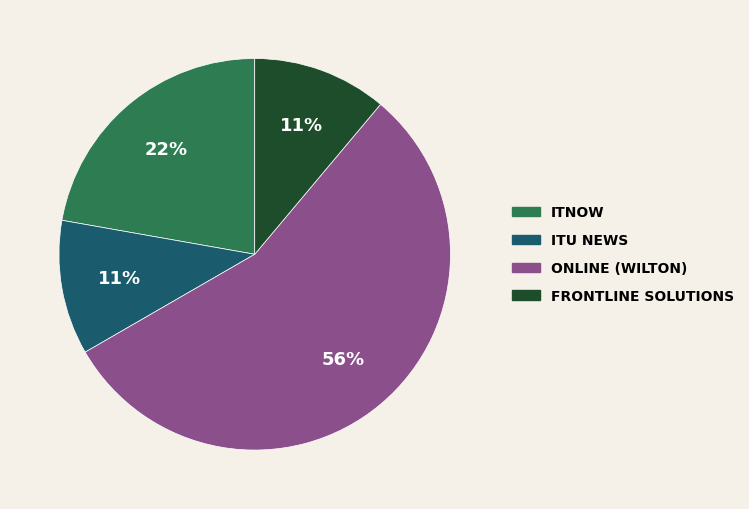

Does any single category account for the majority?

Yes